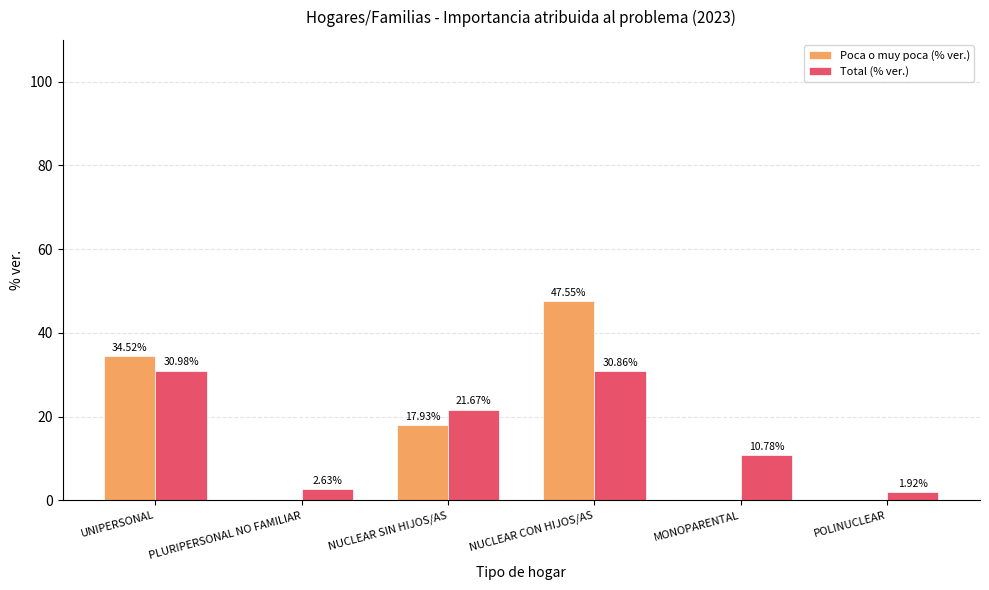

Between MONOPARENTAL and POLINUCLEAR, which series saw the biggest shift?

Total (% ver.)